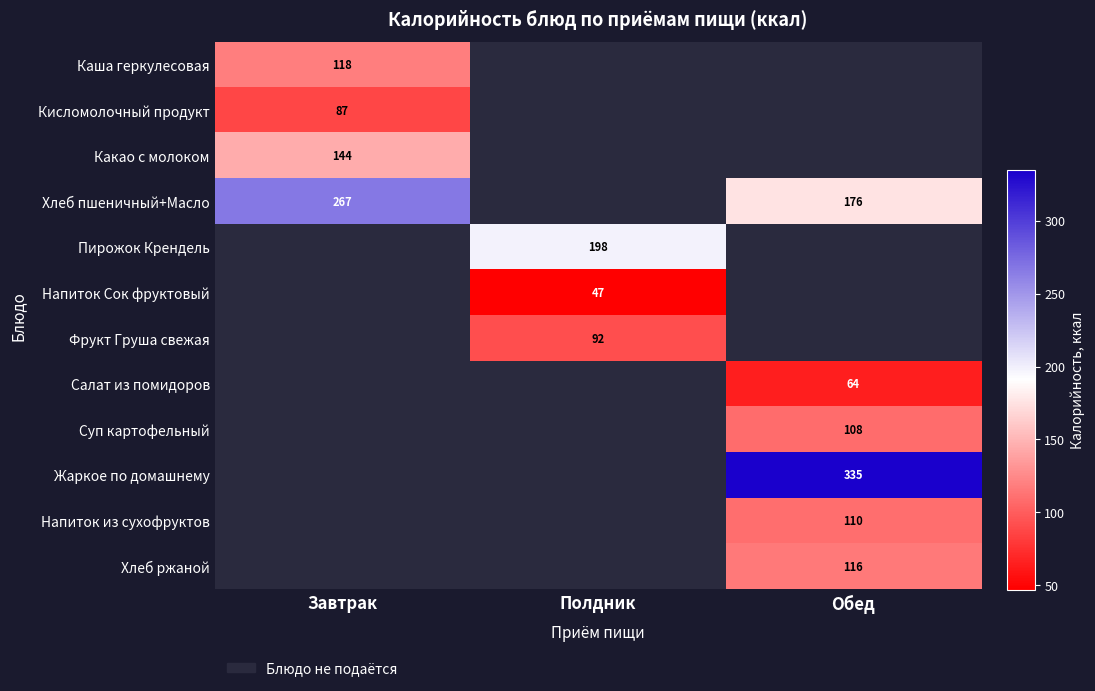

Between Обед and Завтрак, which is larger?

Завтрак